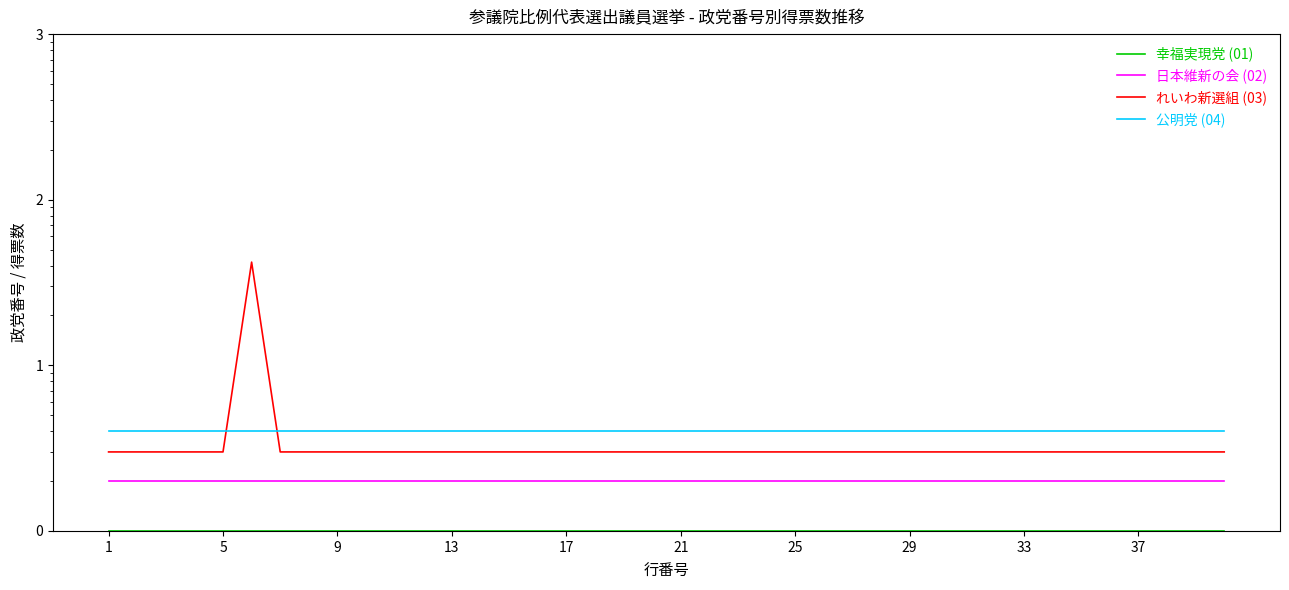

True or false: 日本維新の会 (02) and 幸福実現党 (01) intersect in this chart.

False